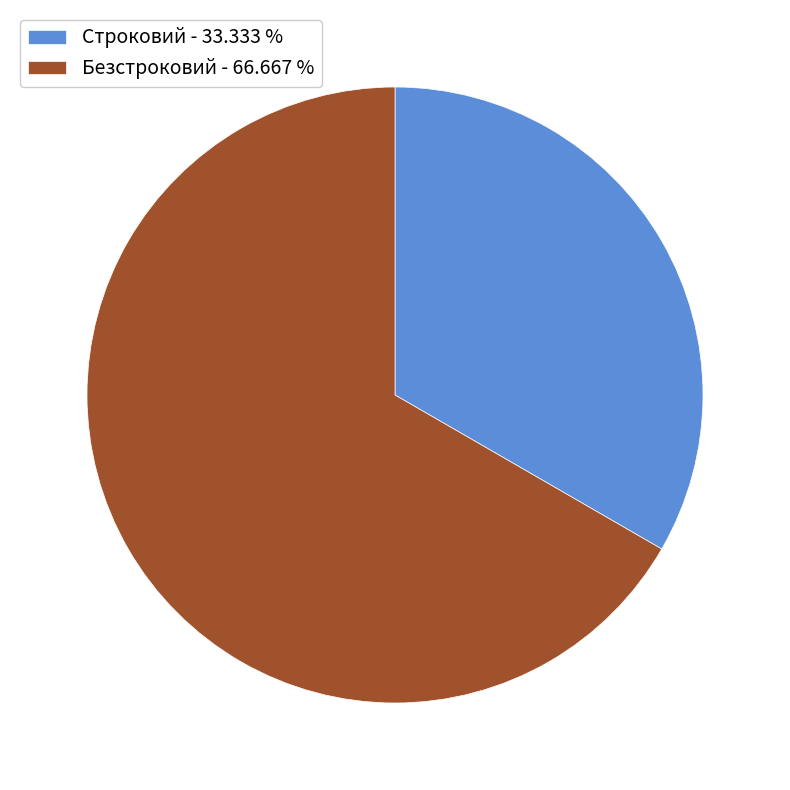

Is there a majority slice in this chart?

Yes